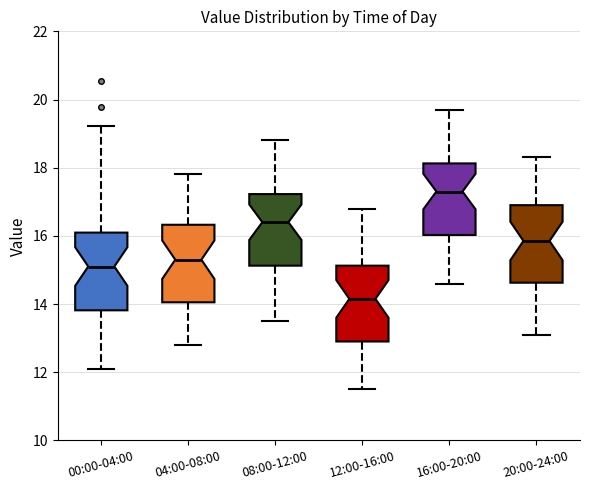

Reading left to right, read every box against the y-axis: the position of its median line, the range the box covers, and the ends of its whiskers. The values are not printed on the chart, so give them approximately, as read against the axis.

00:00-04:00: median 15.2, box 13.8 to 16.0, whiskers 12.2 to 19.2
04:00-08:00: median 15.4, box 14.0 to 16.4, whiskers 12.8 to 17.8
08:00-12:00: median 16.4, box 15.2 to 17.2, whiskers 13.6 to 18.8
12:00-16:00: median 14.2, box 13.0 to 15.2, whiskers 11.6 to 16.8
16:00-20:00: median 17.4, box 16.0 to 18.2, whiskers 14.6 to 19.8
20:00-24:00: median 15.8, box 14.6 to 17.0, whiskers 13.2 to 18.4